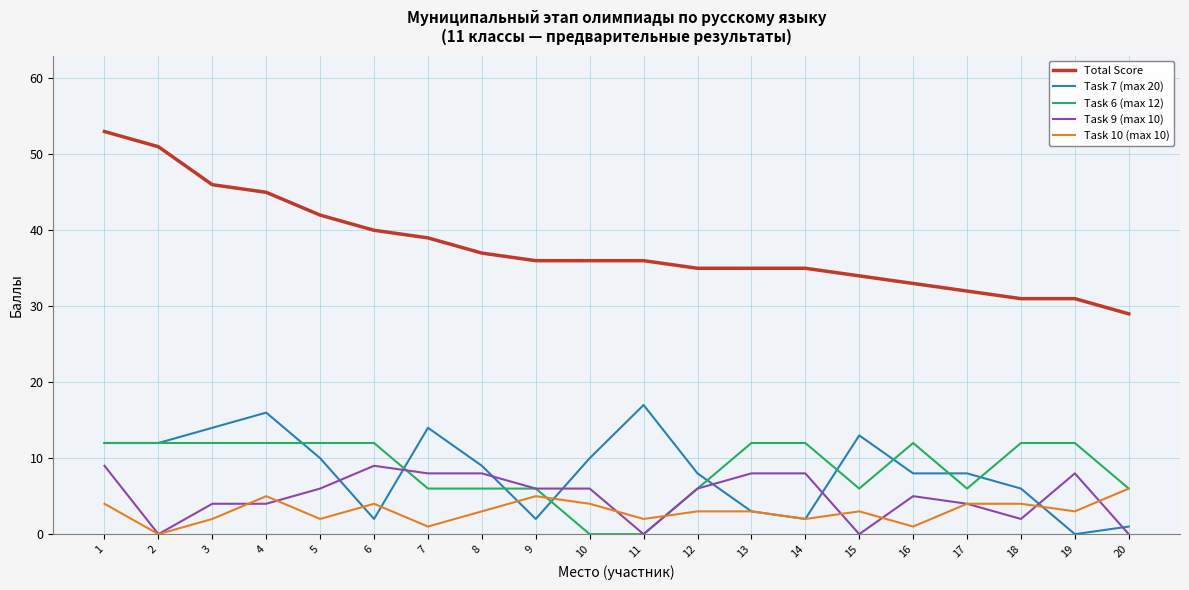

True or false: Total Score and Task 9 (max 10) intersect in this chart.

False